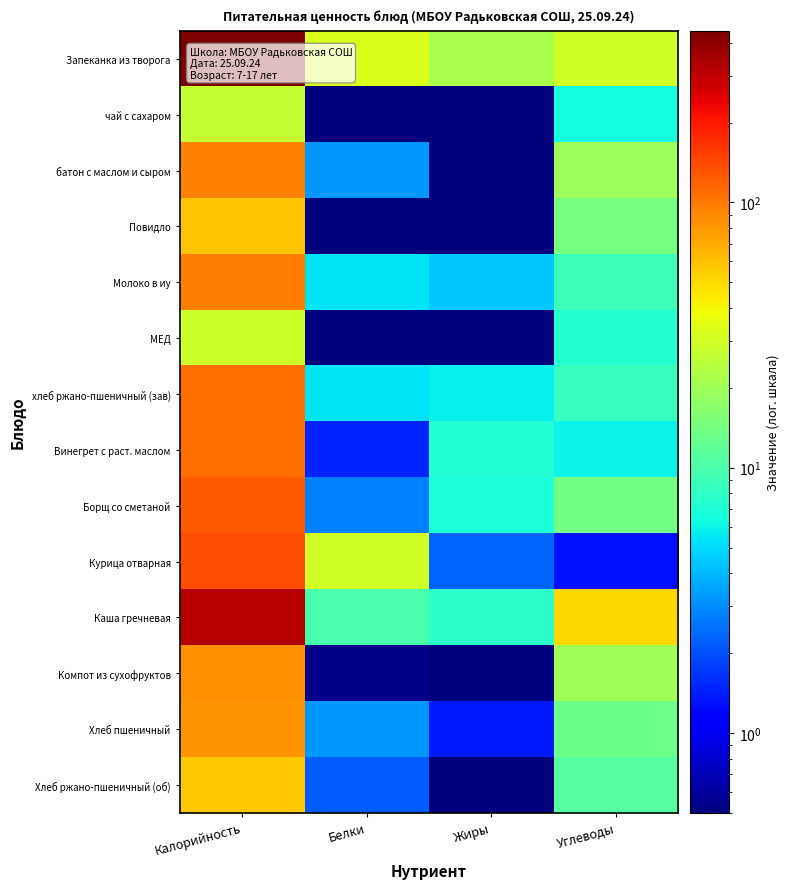

Which series has the largest total across all categories?

Запеканка из творога